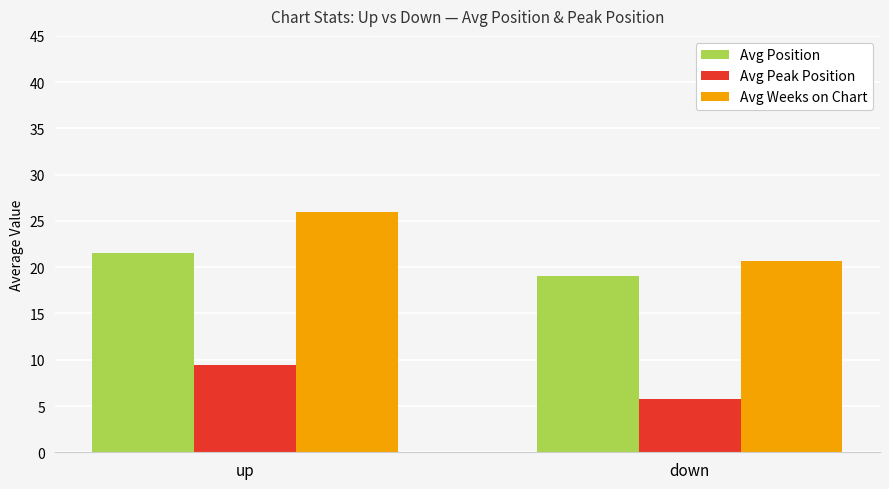

What is the total value across all series at down?

45.5